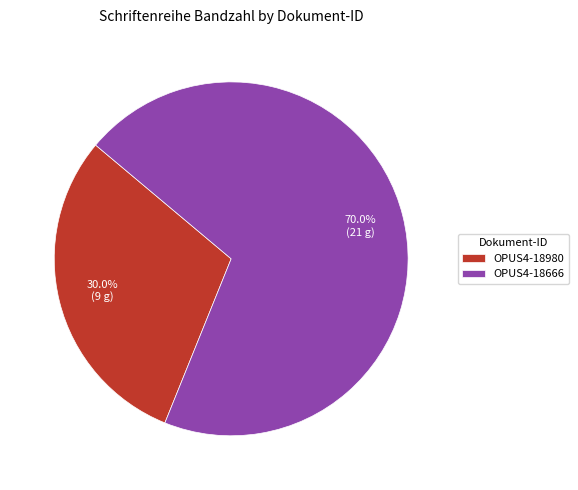

What percentage is NOT represented by OPUS4-18666?

30.0%